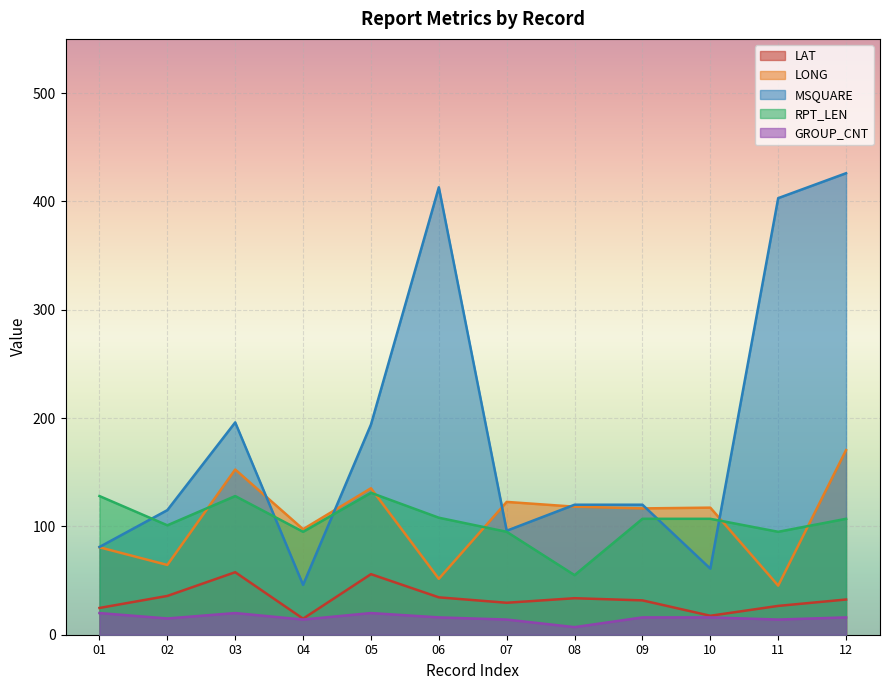

What is the approximate value of LAT at 05?

55.9